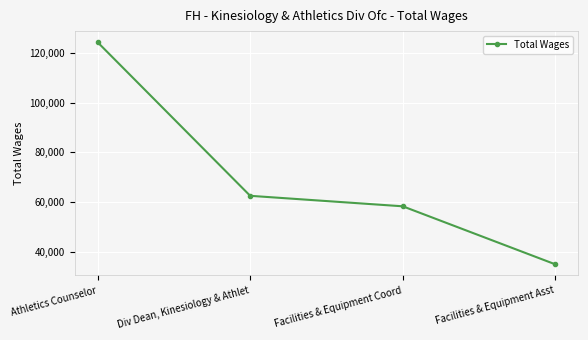

Where does the data first go above 62512?

Athletics Counselor